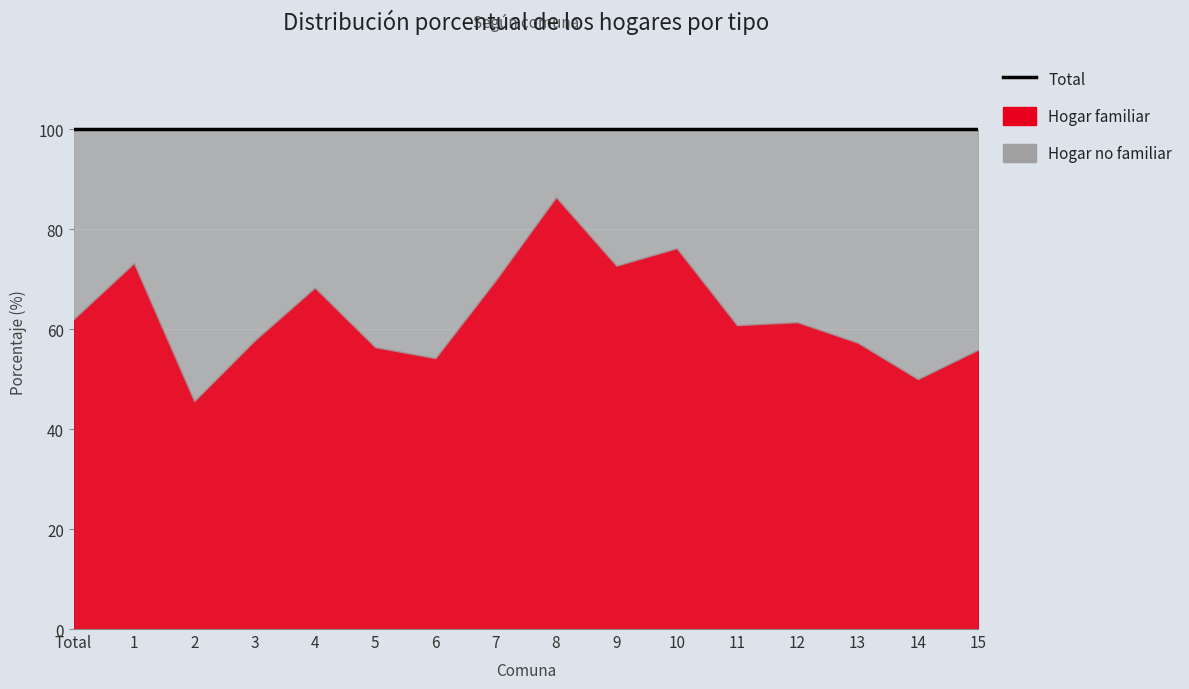

Where is the first local maximum for Hogar familiar?

1